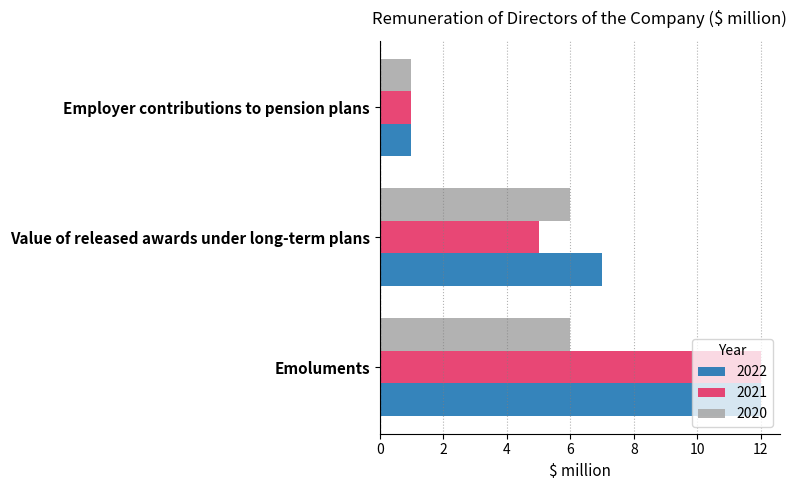

What is the sum of all 2022 values?

20